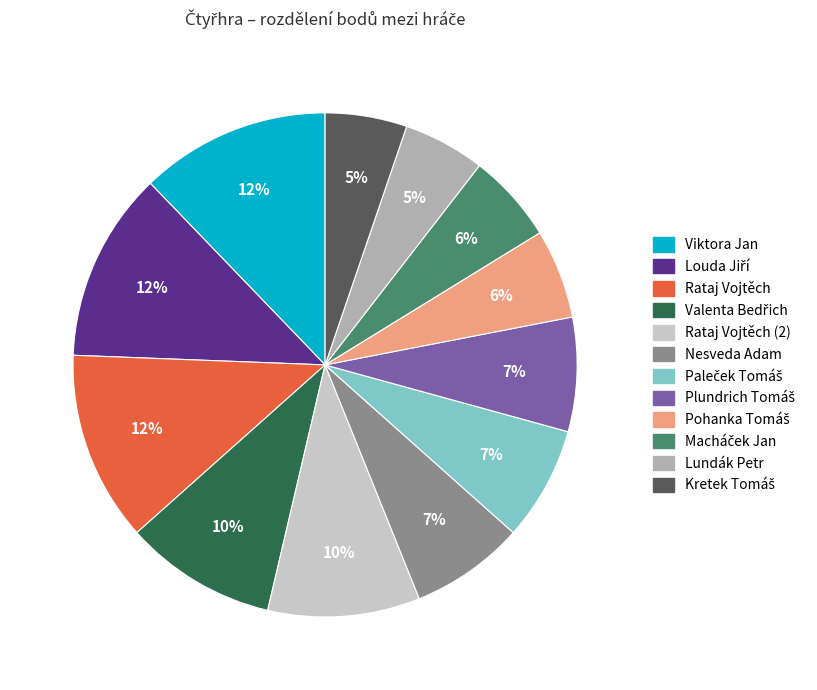

To the nearest percent, what is the difference between the largest and smallest slice percentages?

7%